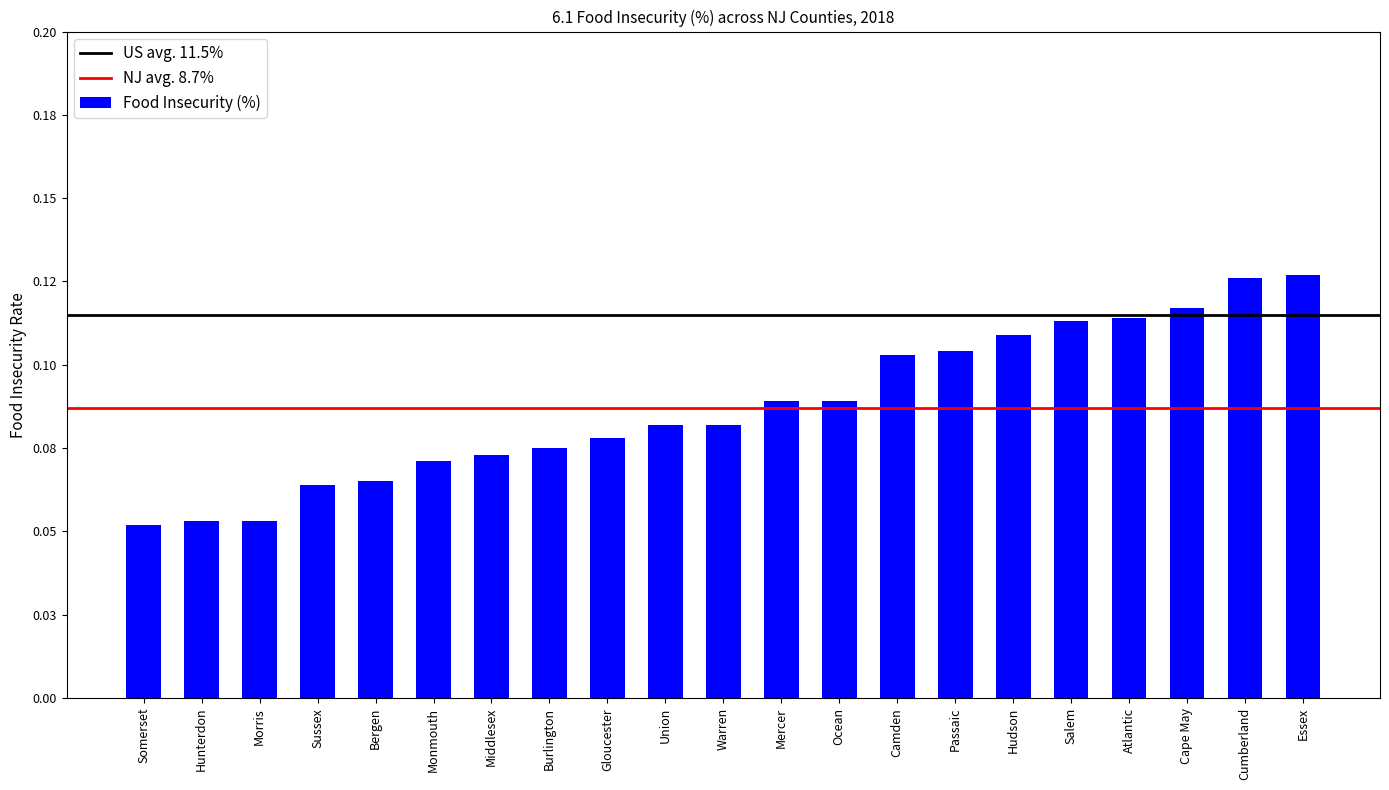

What is the label of the 18th bar from the left?

Atlantic